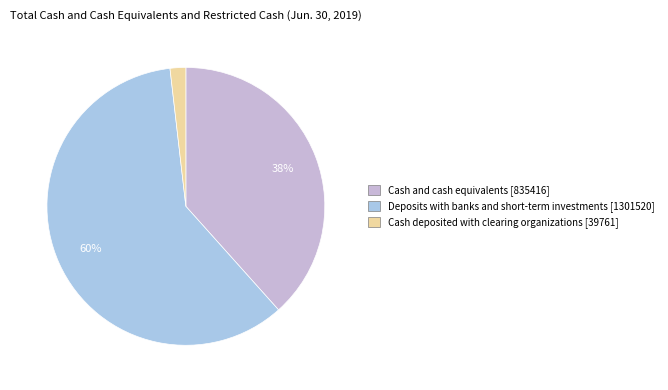

To the nearest percent, what is the average slice percentage?

33%